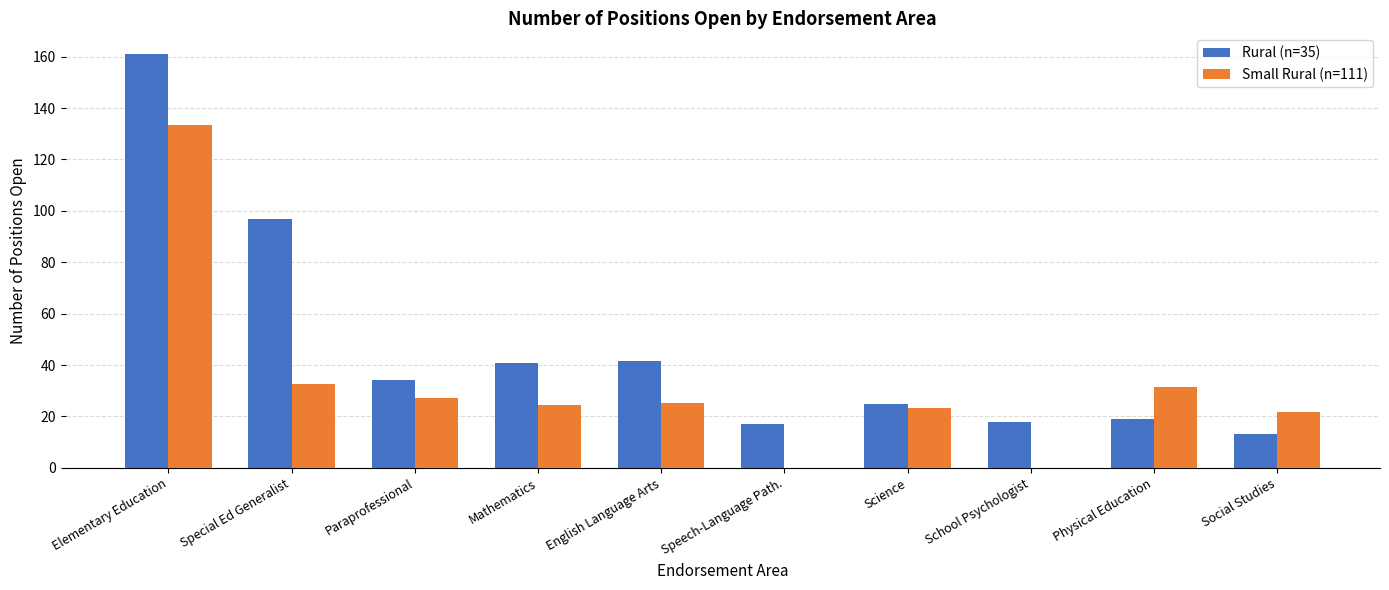

How many groups of bars are there?

10